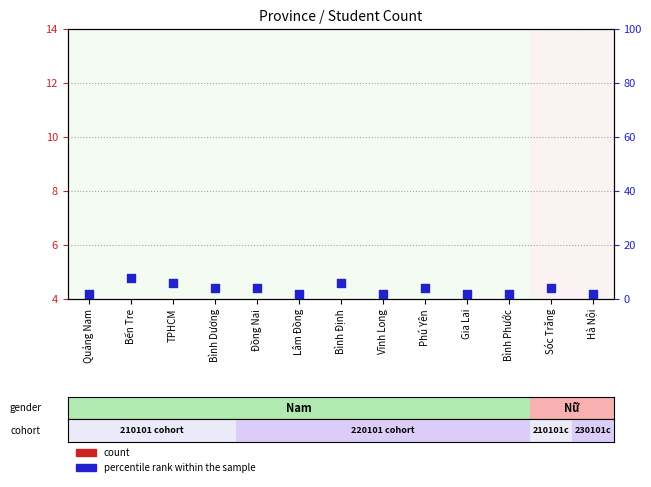

At how many categories does at least one series exceed 7?

1